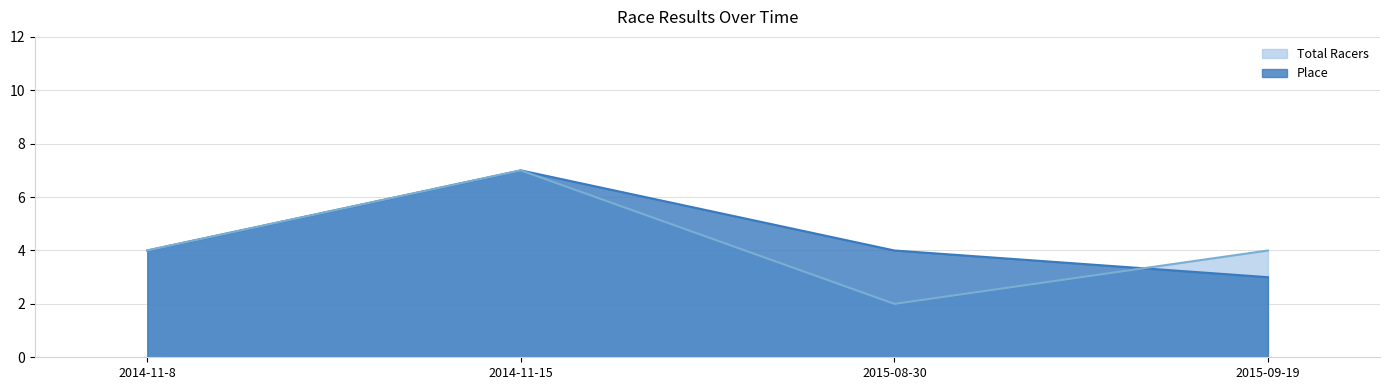

Does the chart have visible grid lines?

Yes